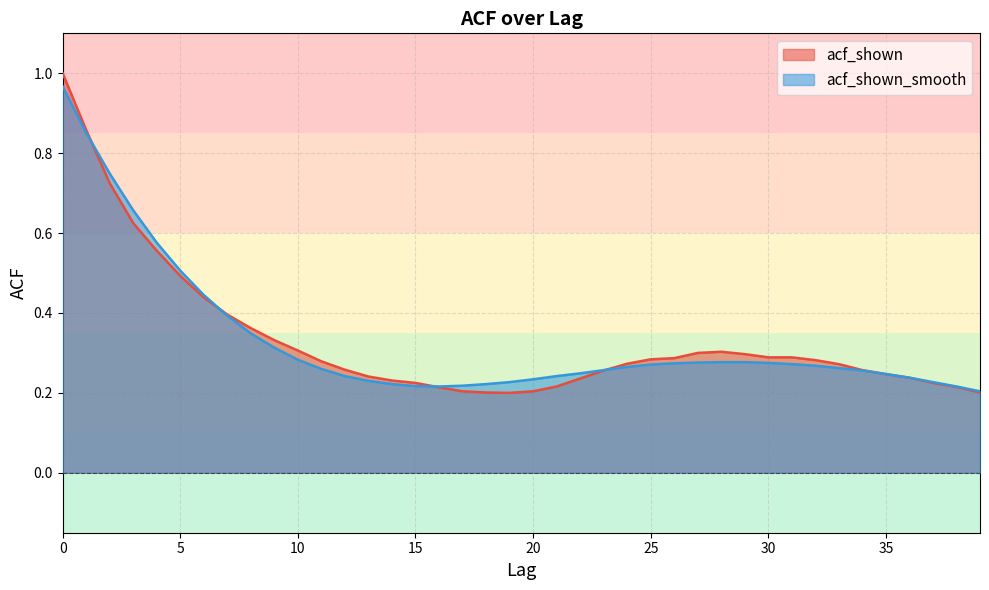

What is the sum of all acf_shown values?

13.3